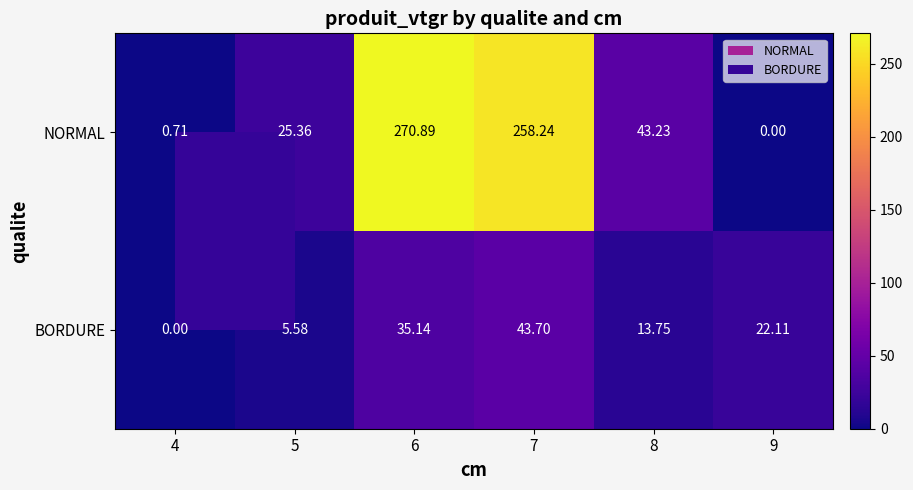

Is the value of NORMAL at 4 greater than the value of BORDURE at 6?

No